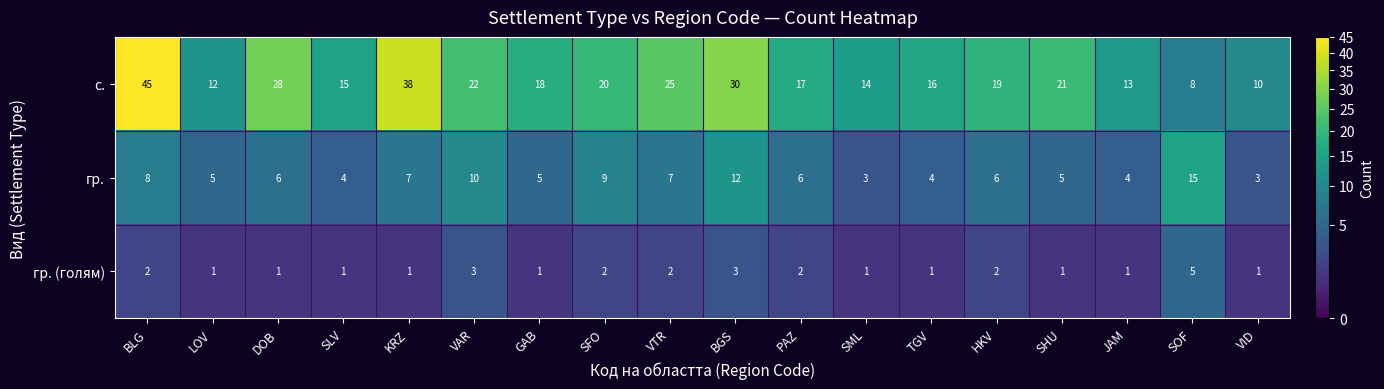

Which label corresponds to the largest value in the chart?

BLG